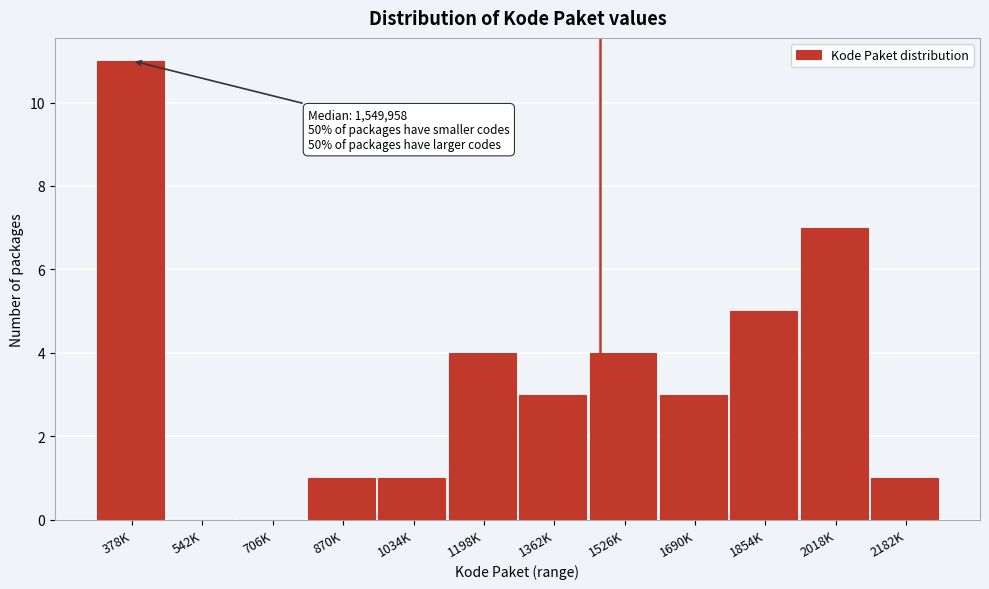

Reading left to right, transcribe all the data shown in this chart.

378K=11	542K=0	706K=0	870K=1	1034K=1	1198K=4	1362K=3	1526K=4	1690K=3	1854K=5	2018K=7	2182K=1